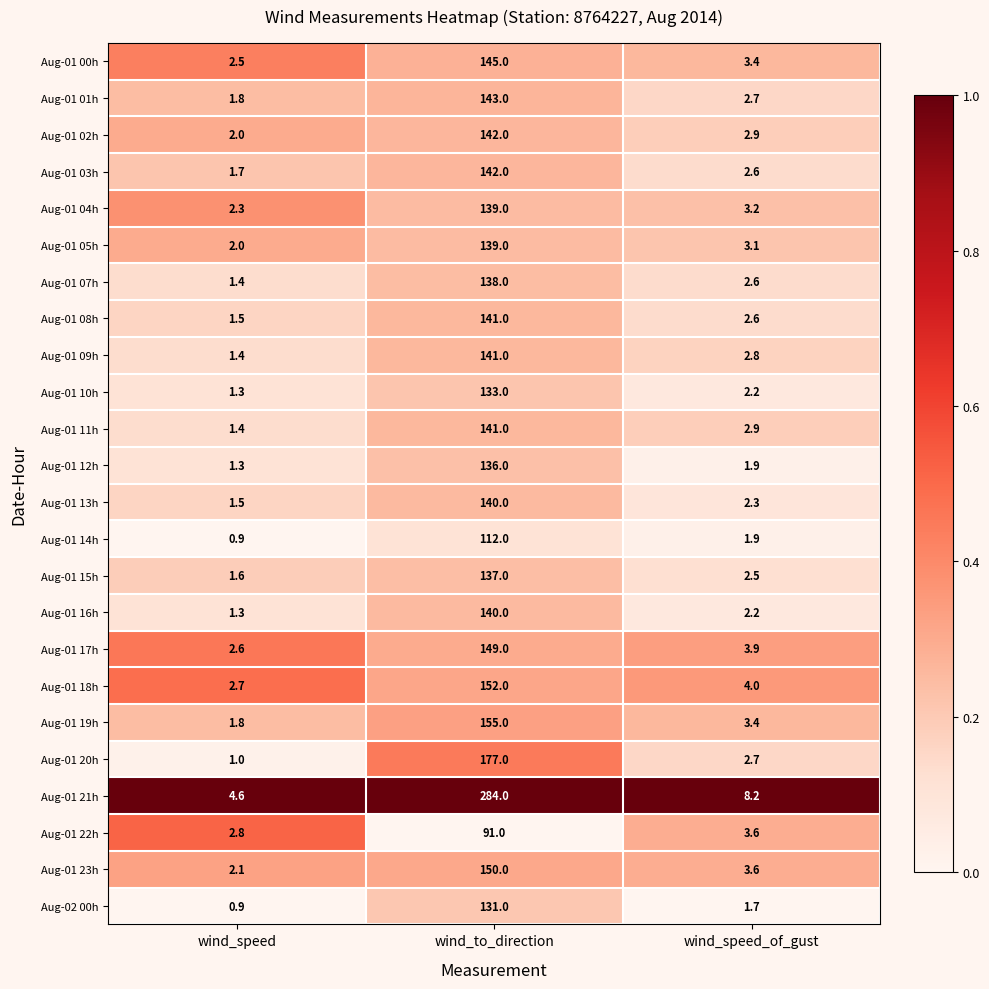

Which series has the widest spread of values?

Aug-01 21h